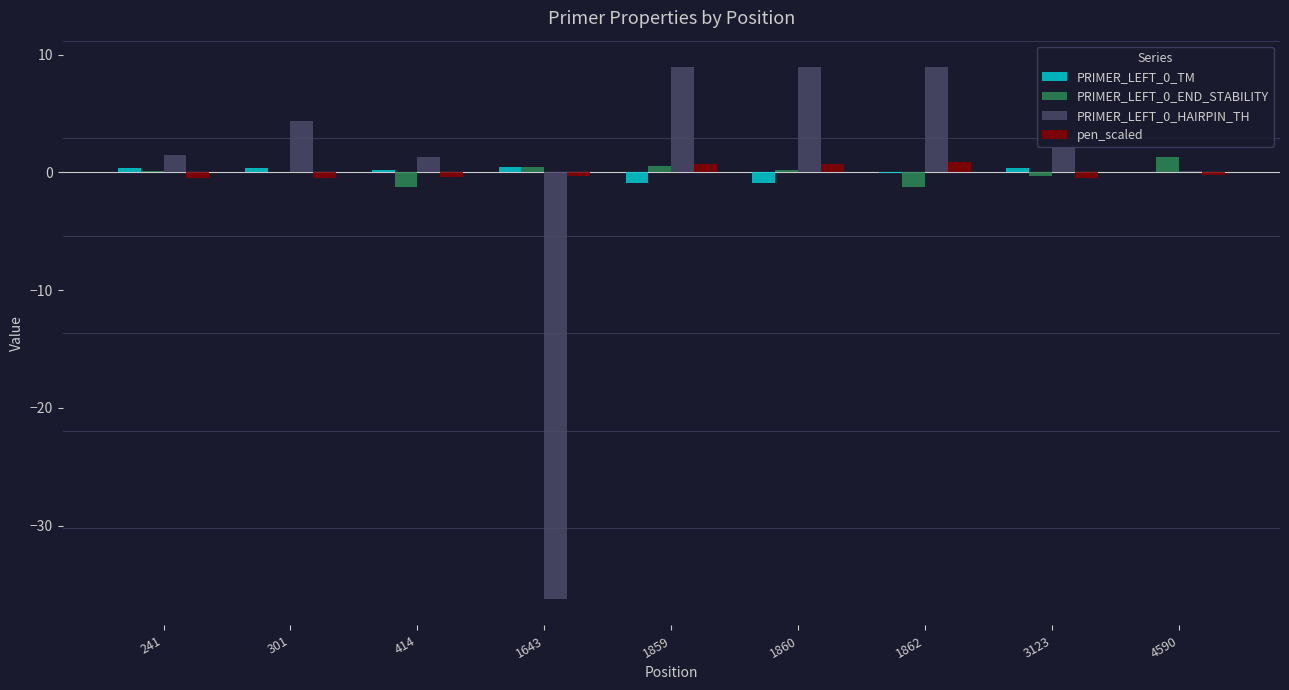

What is the greatest value displayed?

8.9